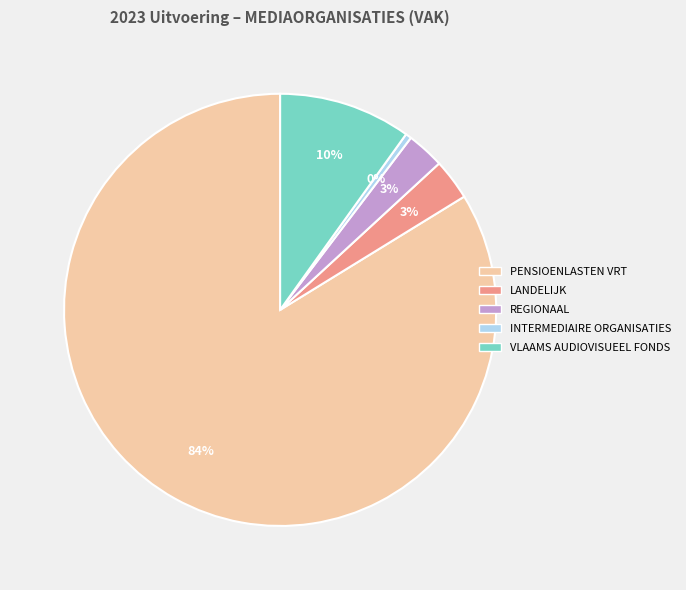

Between INTERMEDIAIRE ORGANISATIES and LANDELIJK, which is larger?

LANDELIJK